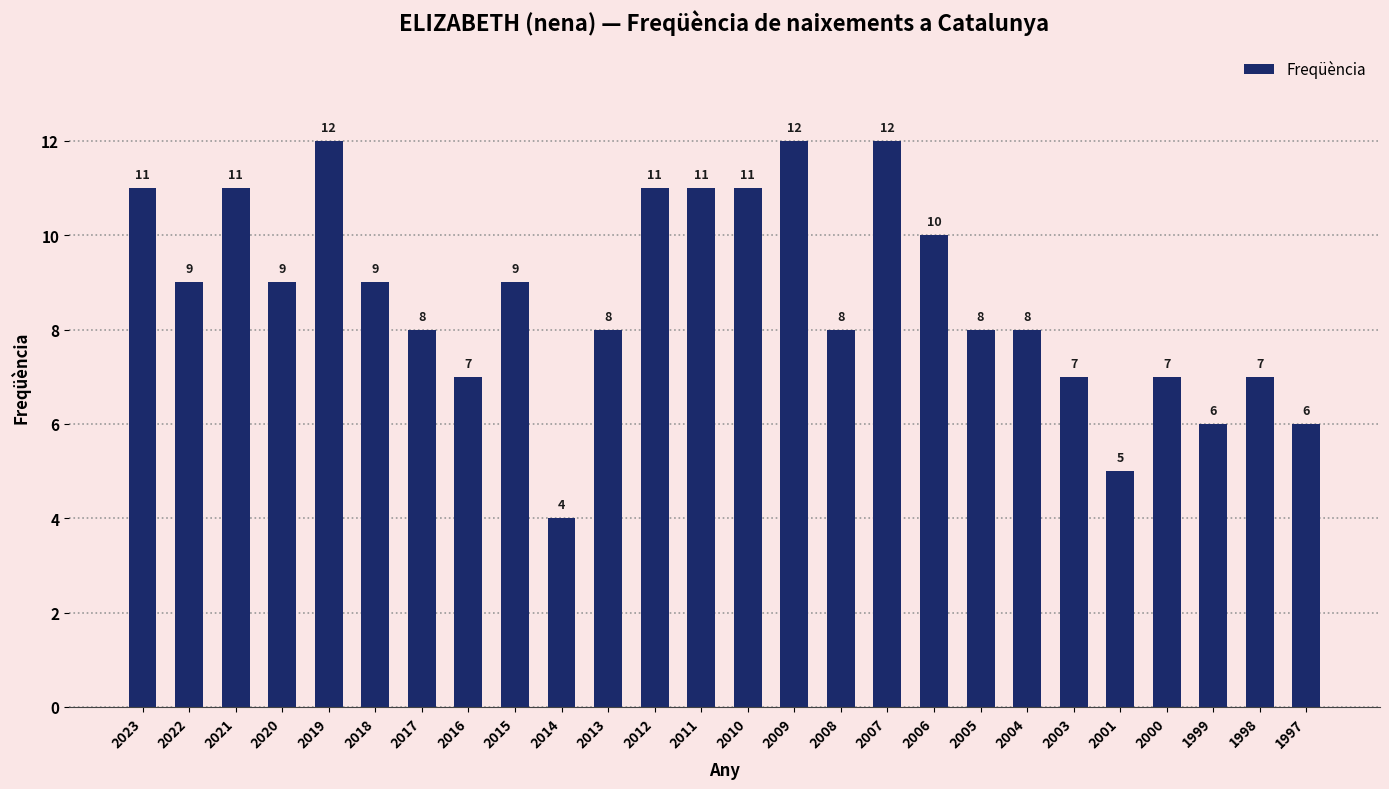

What is the ratio of the value at 2011 to the value at 2023?

1.0